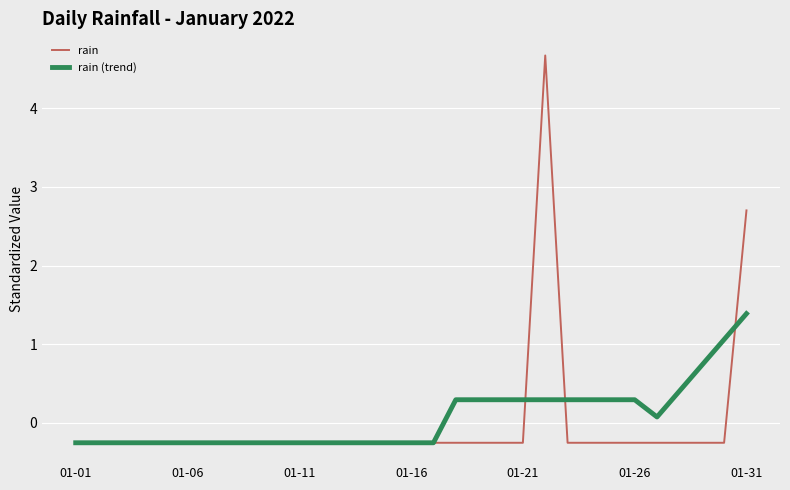

How many lines are shown in the chart?

2